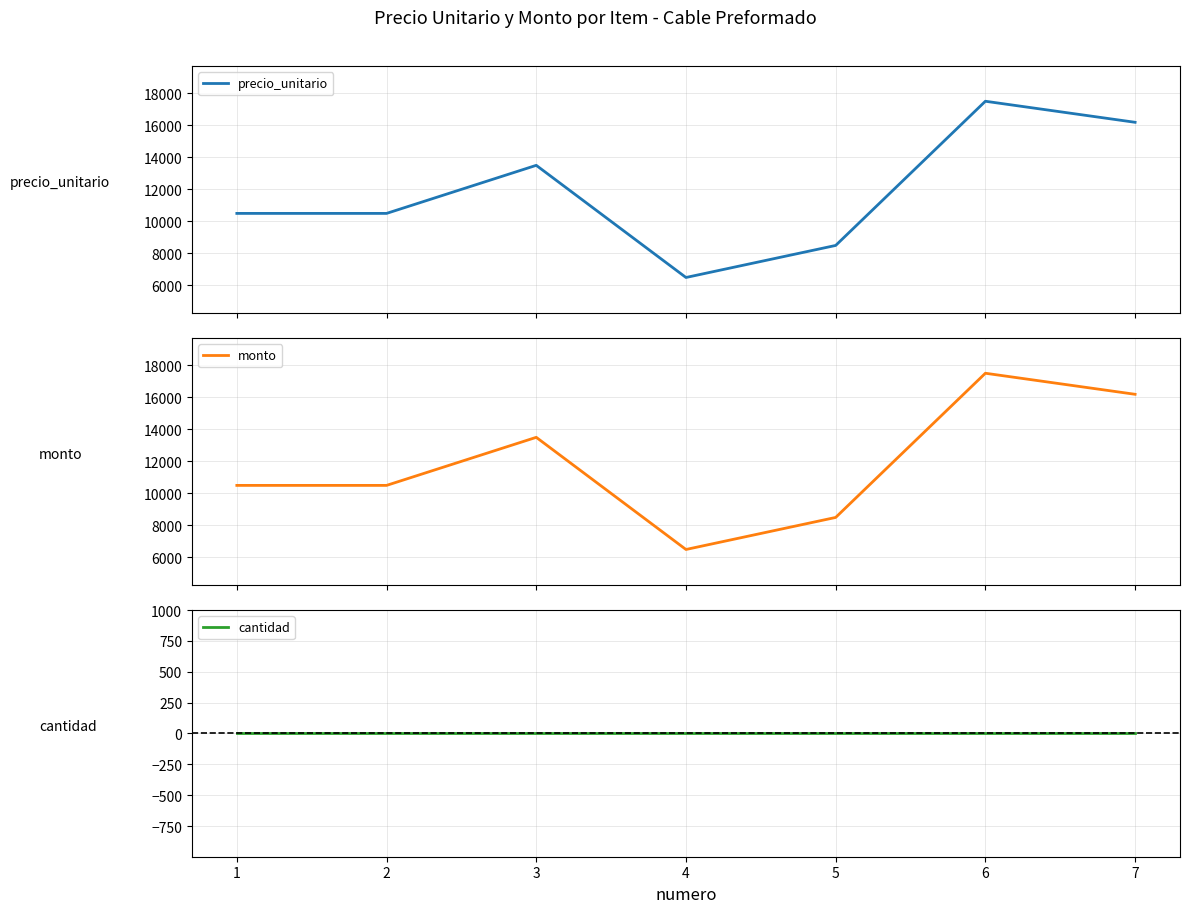

List the series in order of their peak value, lowest first.

cantidad, precio_unitario, monto